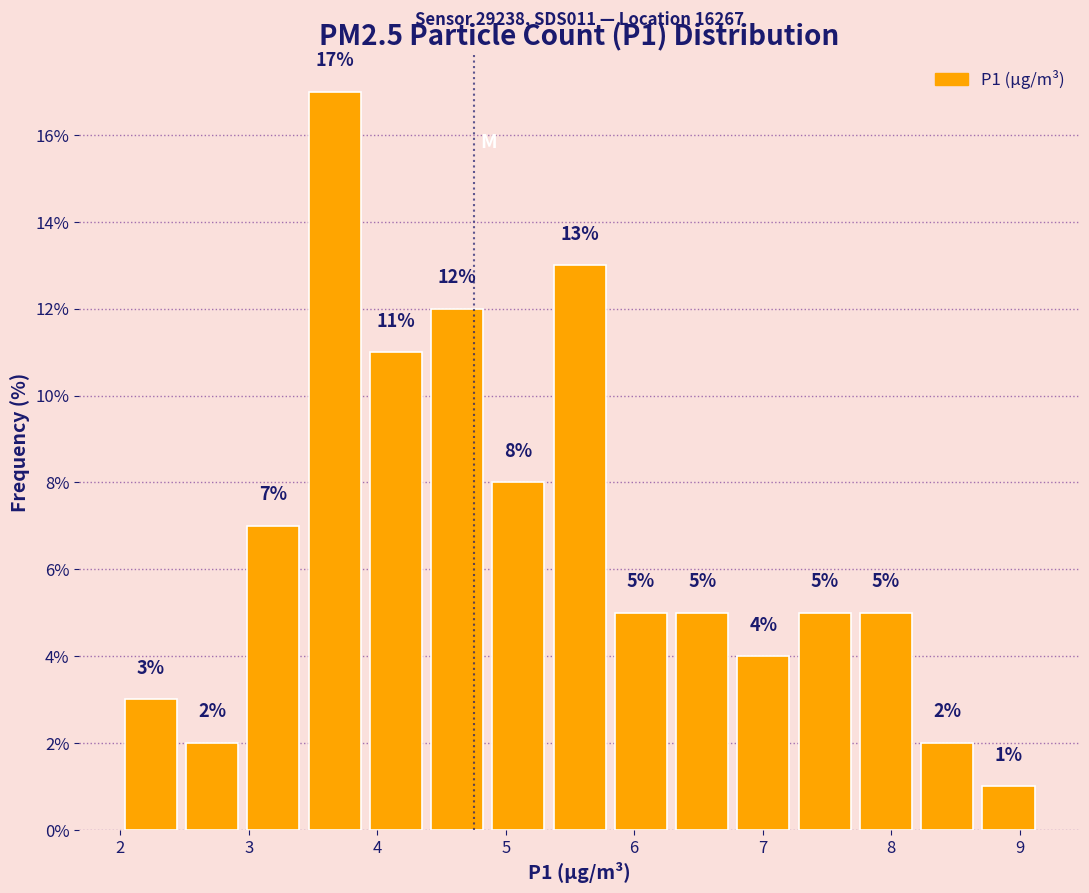

Reading left to right, list every bar in this chart as the range it spans on the x-axis followed by its height. The bar edges are not printed on the chart, so give them approximately, as read against the axis.

2.0 to 2.5: 3
2.5 to 3.0: 2
3.0 to 3.4: 7
3.4 to 3.9: 17
3.9 to 4.4: 11
4.4 to 4.9: 12
4.9 to 5.3: 8
5.3 to 5.8: 13
5.8 to 6.3: 5
6.3 to 6.8: 5
6.8 to 7.2: 4
7.2 to 7.7: 5
7.7 to 8.2: 5
8.2 to 8.7: 2
8.7 to 9.2: 1